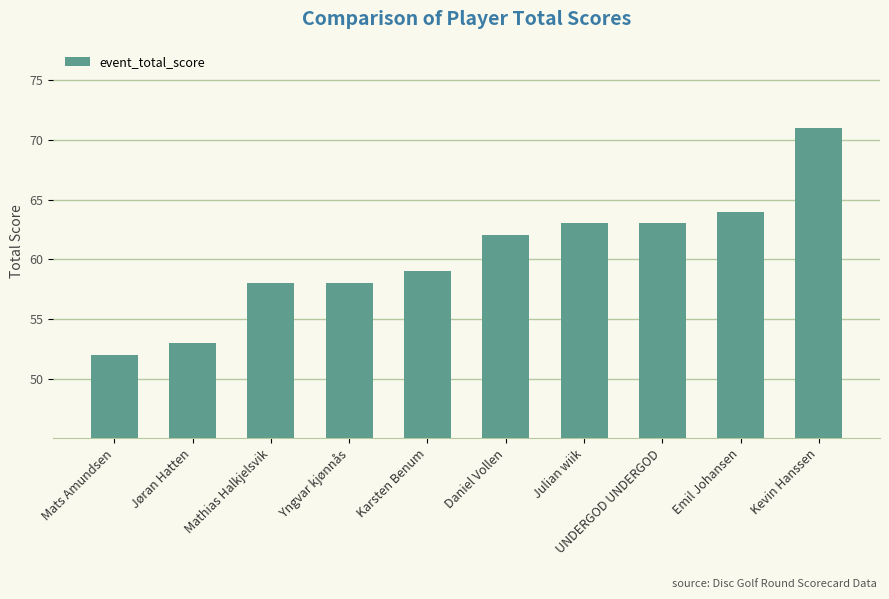

How many bars are there in total?

10